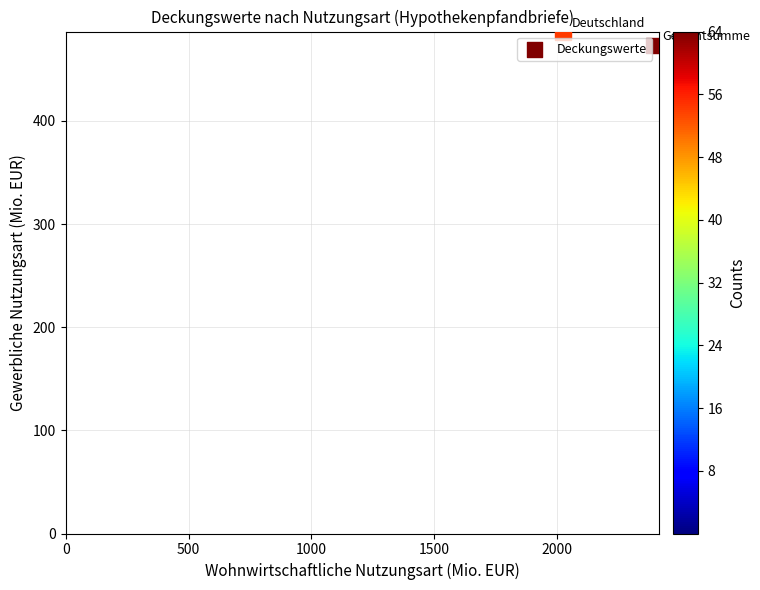

What is the range of Y values (max minus min)?

12.8